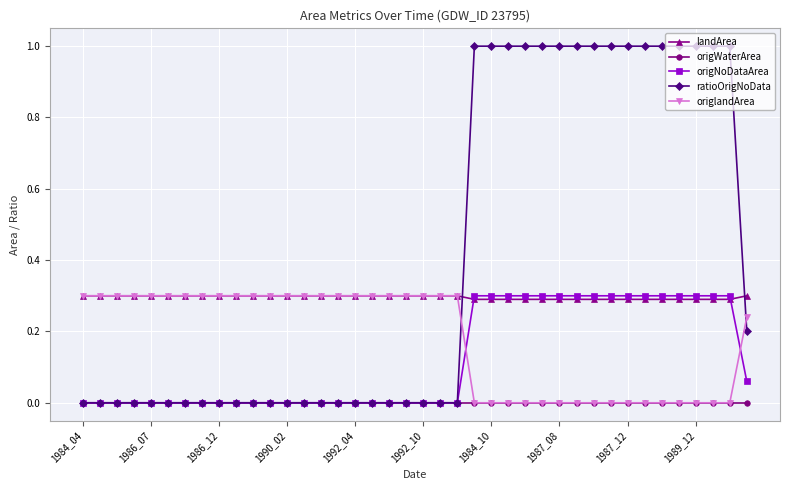

True or false: landArea and origWaterArea cross at least once.

False